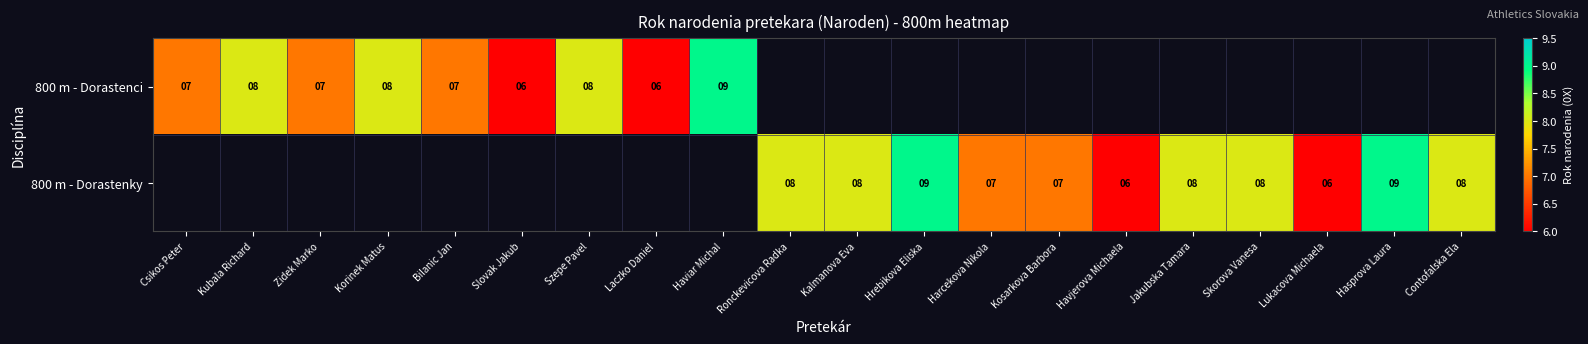

The value of 800 m - Dorastenky at Ronckevicova Radka is 3. True or false?

False